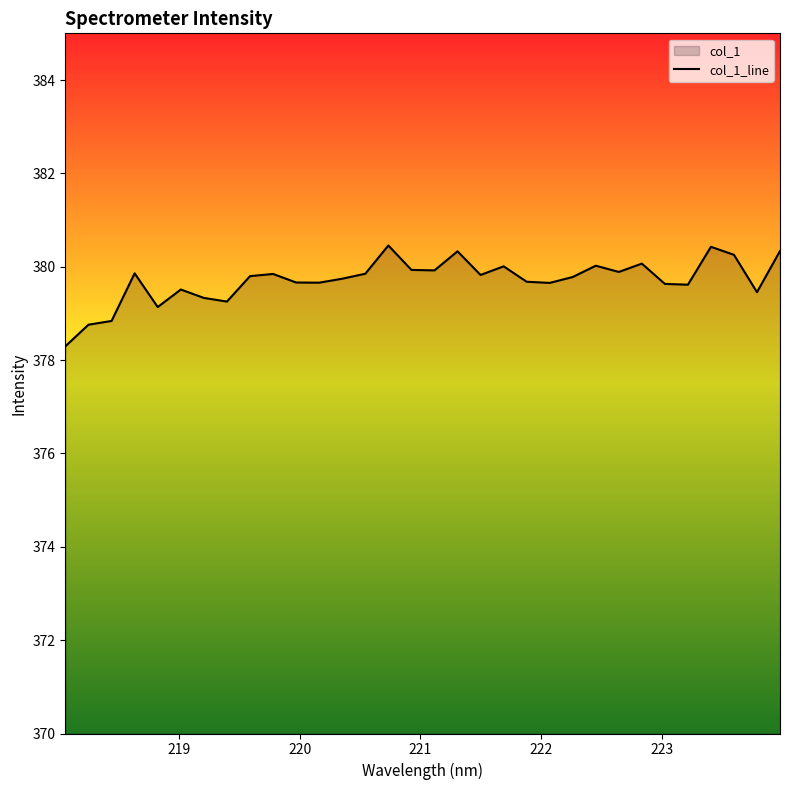

What is the maximum value shown in the chart?

380.5